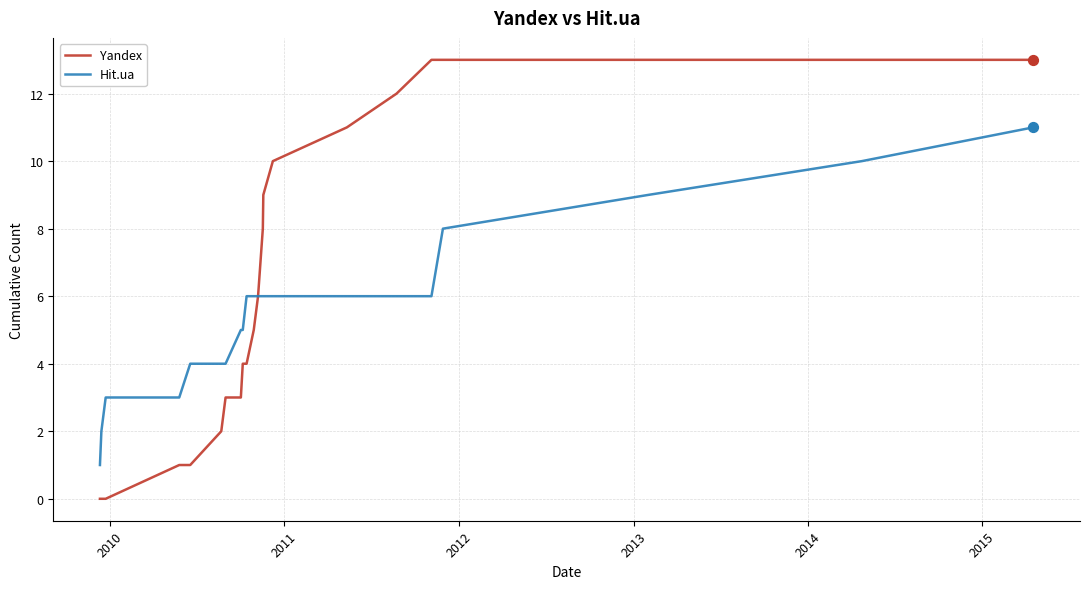

Which series has the largest range (max minus min)?

Yandex